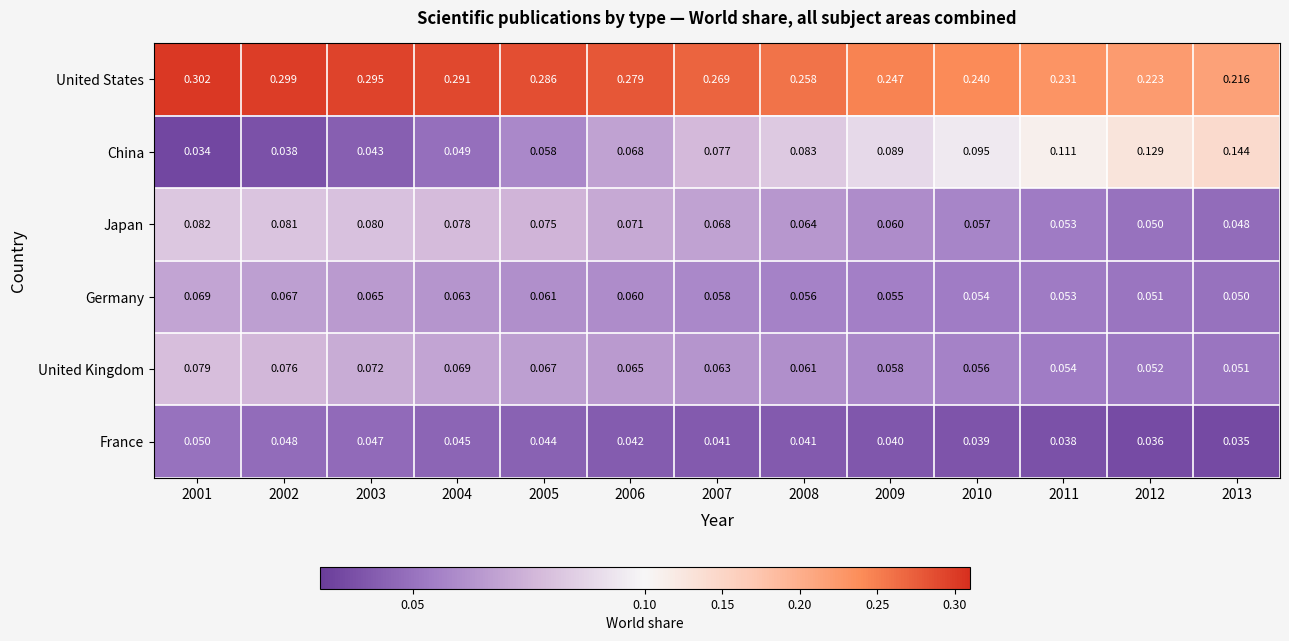

Is the value of Japan at 2004 greater than the value of United States at 2011?

No